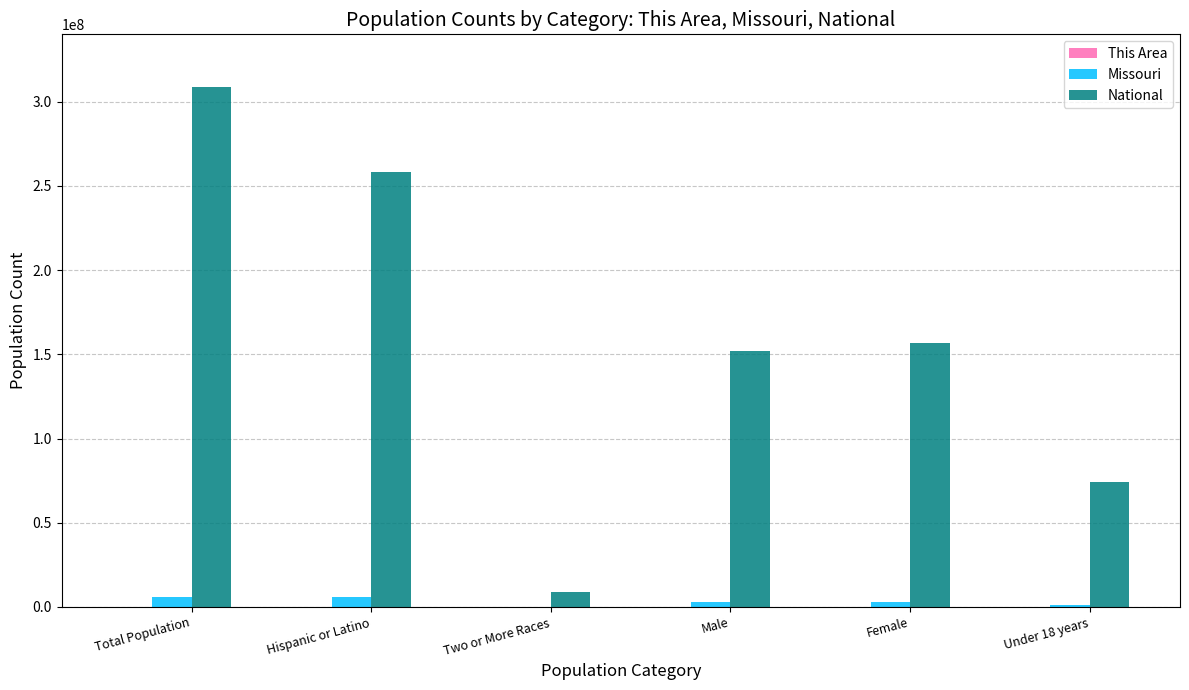

Is the value of National at Total Population greater than the value of Missouri at Two or More Races?

Yes